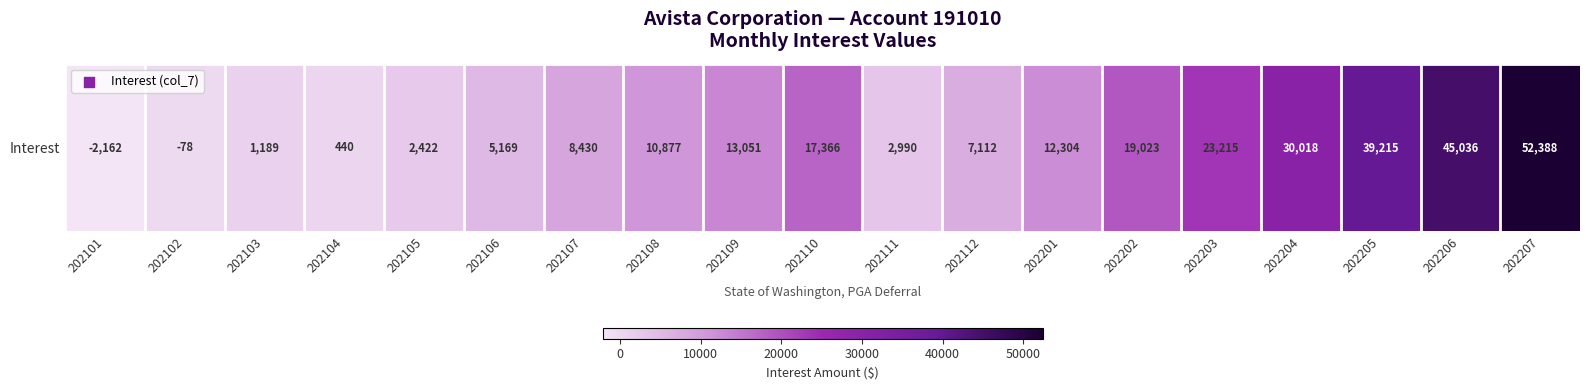

Reading left to right, what are all the values shown in this chart?

202101=-2162.1	202102=-78.4	202103=1189.0	202104=440.0	202105=2422.4	202106=5168.7	202107=8429.8	202108=10876.6	202109=13051.4	202110=17366.4	202111=2990.2	202112=7112.0	202201=12303.6	202202=19023.0	202203=23215.1	202204=30017.8	202205=39215.3	202206=45035.7	202207=52387.6